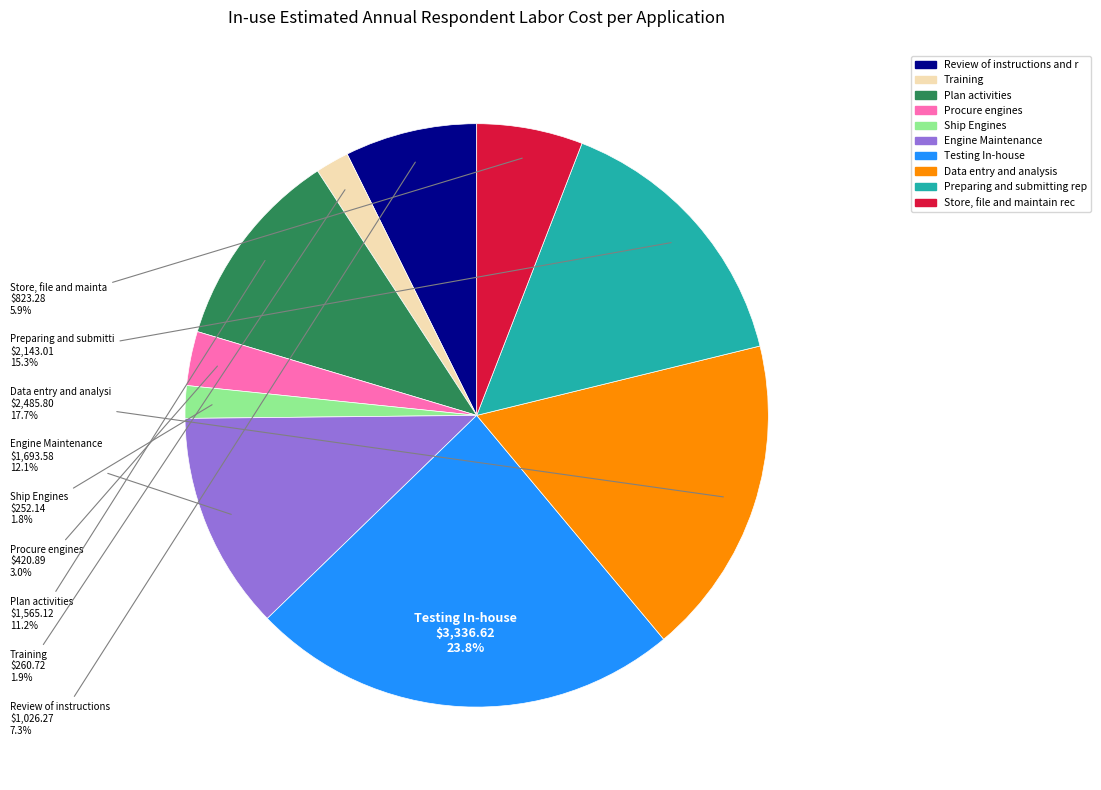

Does any single category account for the majority?

No